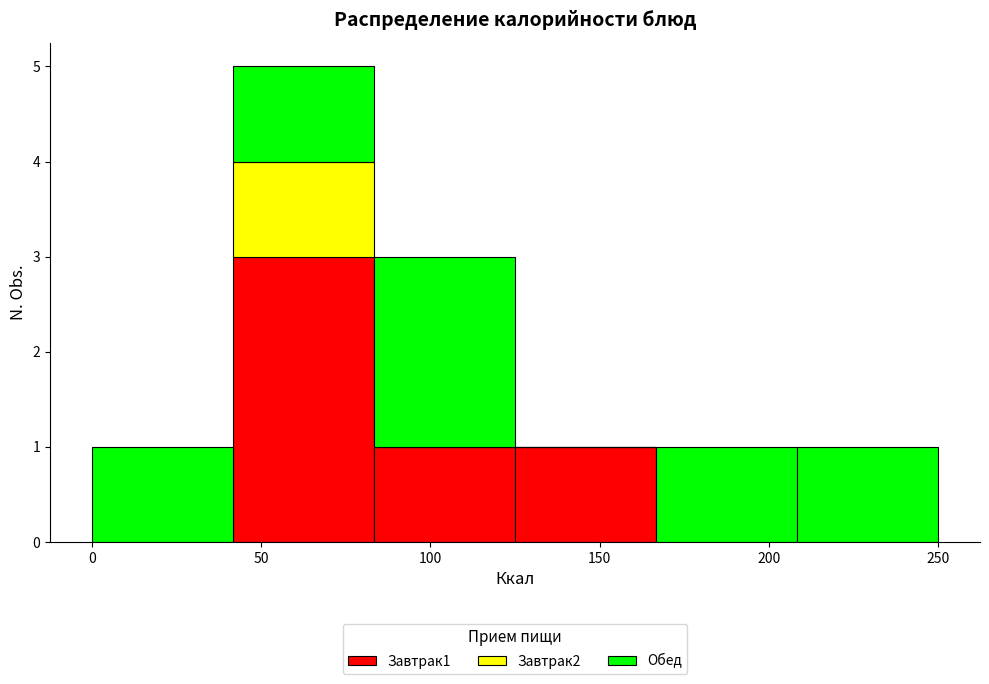

Which range on the x-axis has the tallest stacked bar (by total height)?

40 to 85